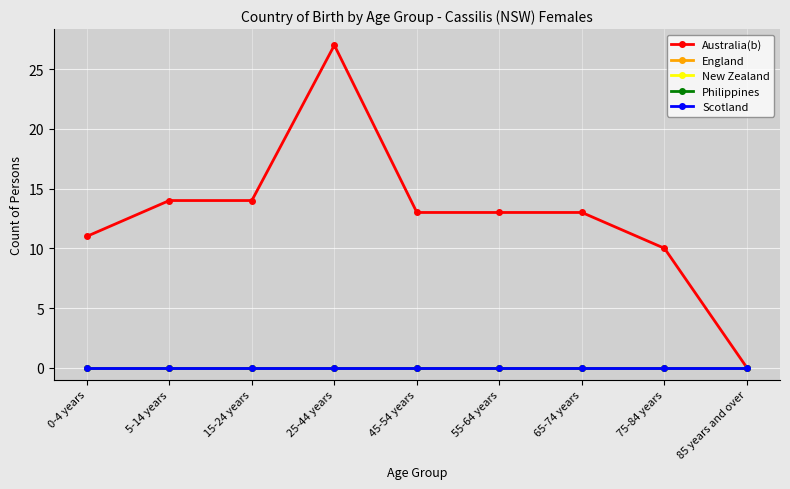

Does the chart have visible grid lines?

Yes